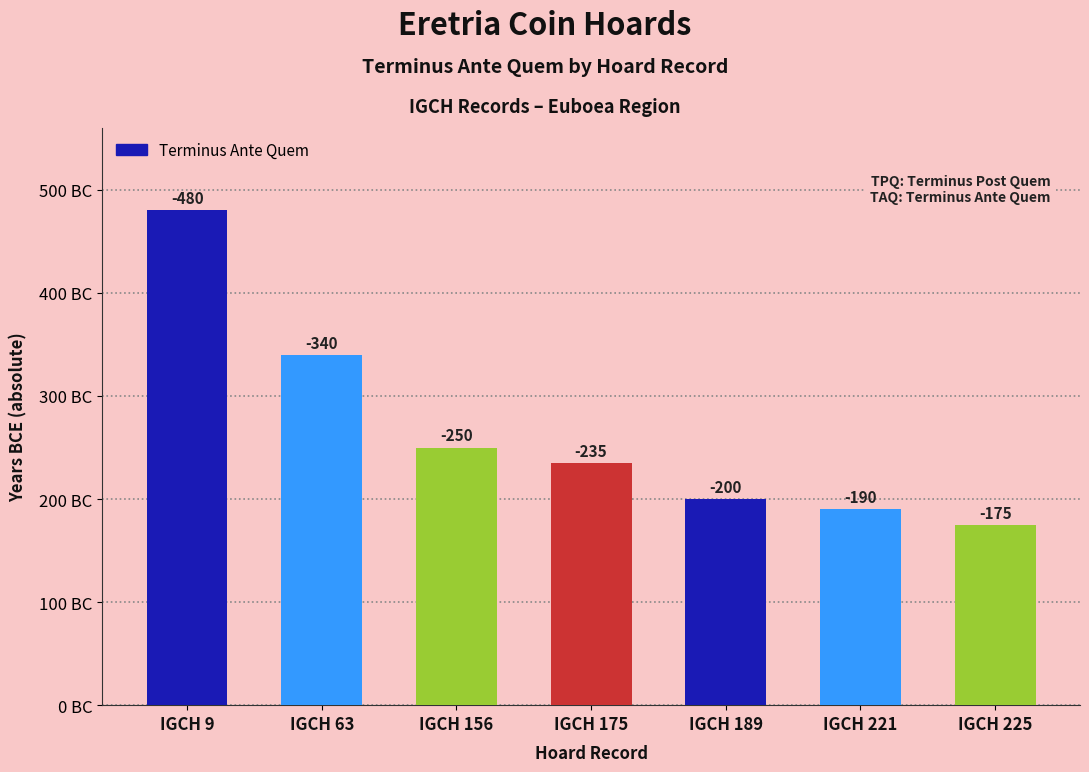

Reading right to left, list all the values displayed in this chart.

IGCH 225=175	IGCH 221=190	IGCH 189=200	IGCH 175=235	IGCH 156=250	IGCH 63=340	IGCH 9=480